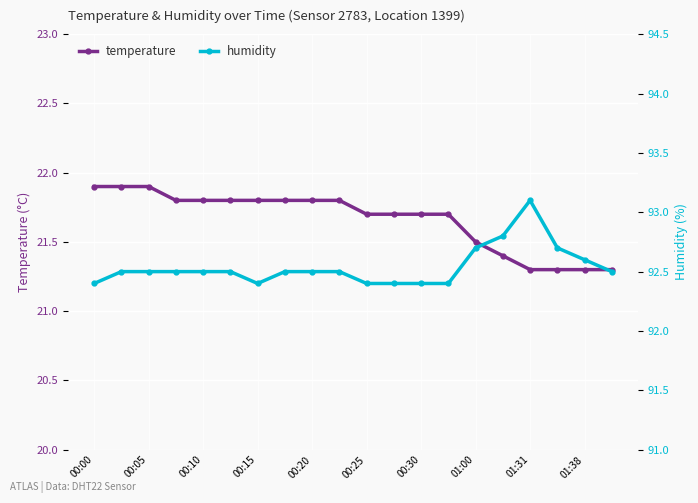

Is it true that temperature equals 21.9 at 00:00?

True